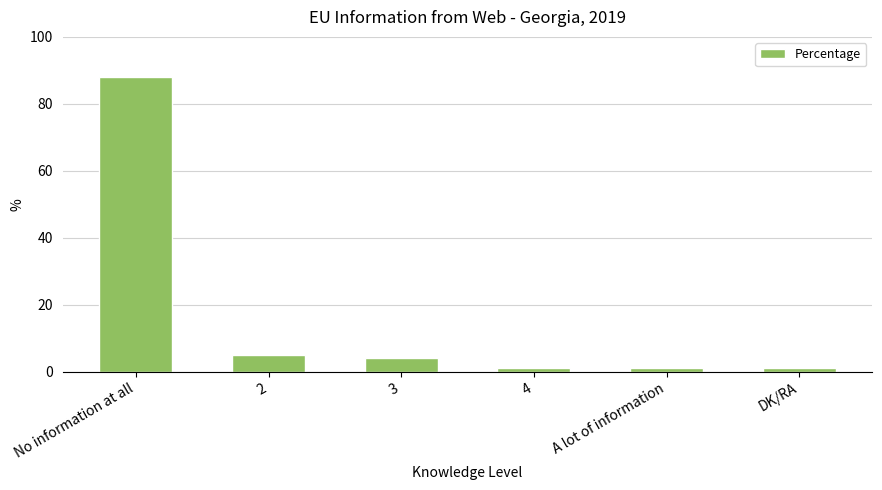

Reading left to right, extract all data points from this chart.

No information at all=88	2=5	3=4	4=1	A lot of information=1	DK/RA=1